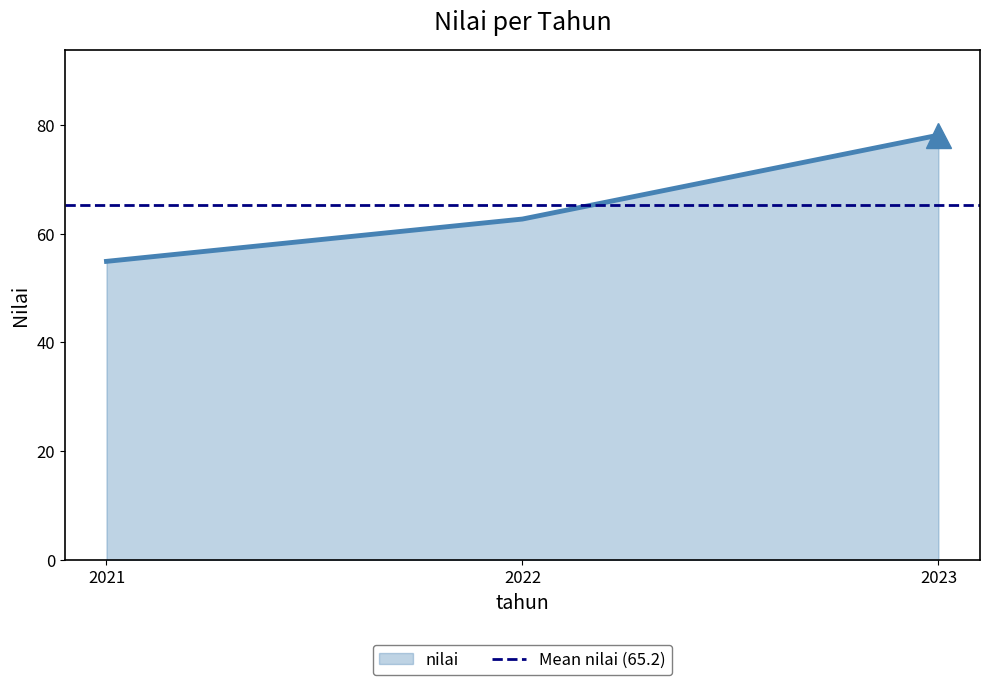

What is the change in value from 2022 to 2023?

+15.4